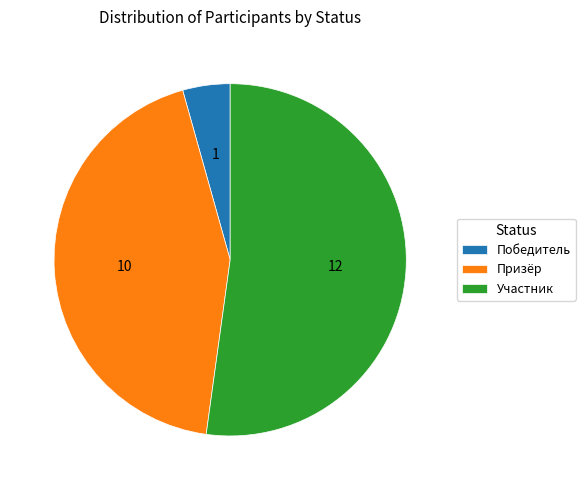

Which category has the biggest portion of the pie?

Участник